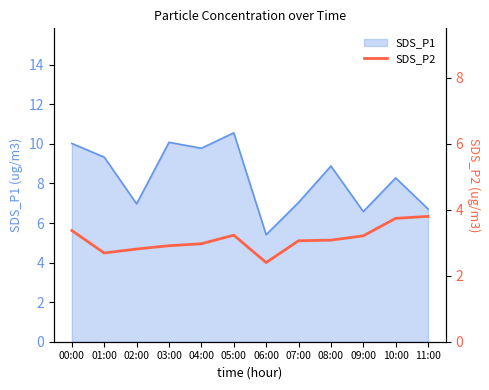

What is the difference between the maximum and minimum values?

1.4